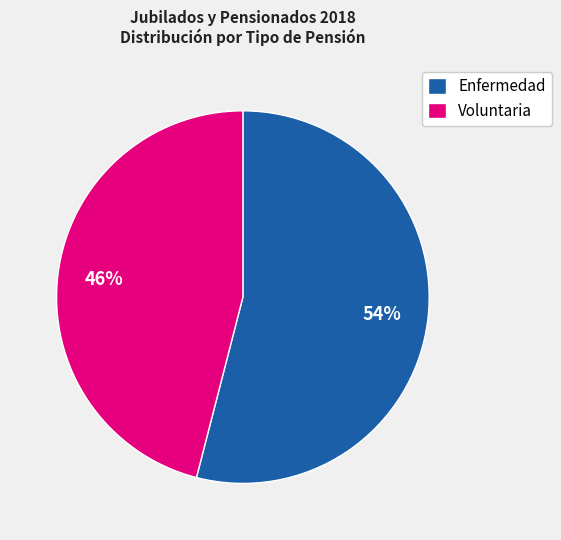

What percentage is the Voluntaria slice, to the nearest percent?

46%